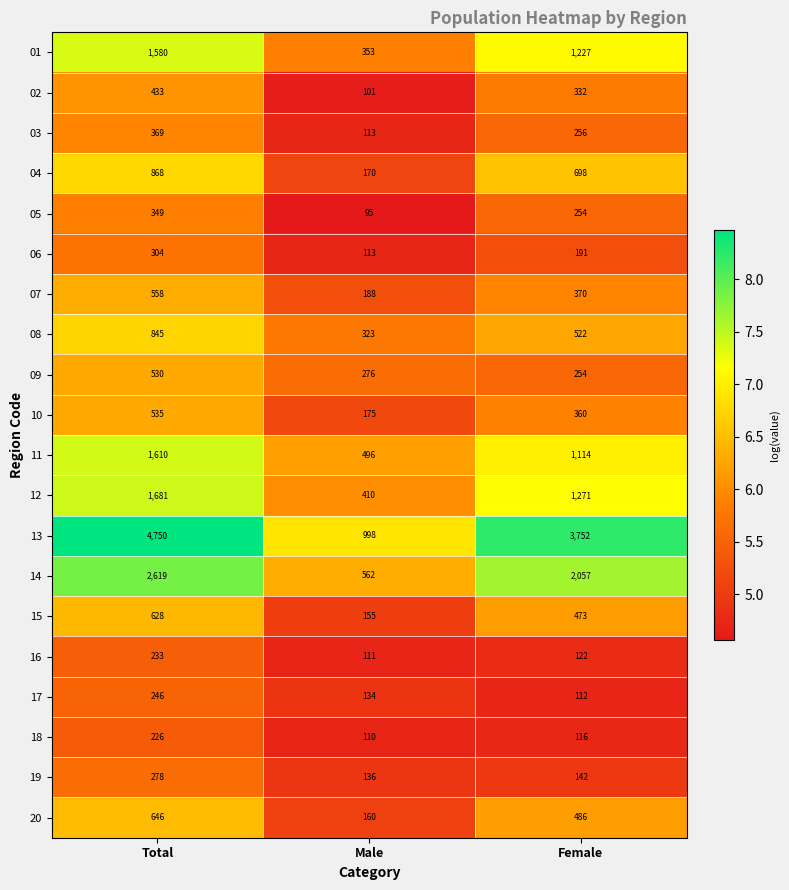

How many series are shown in this chart?

20